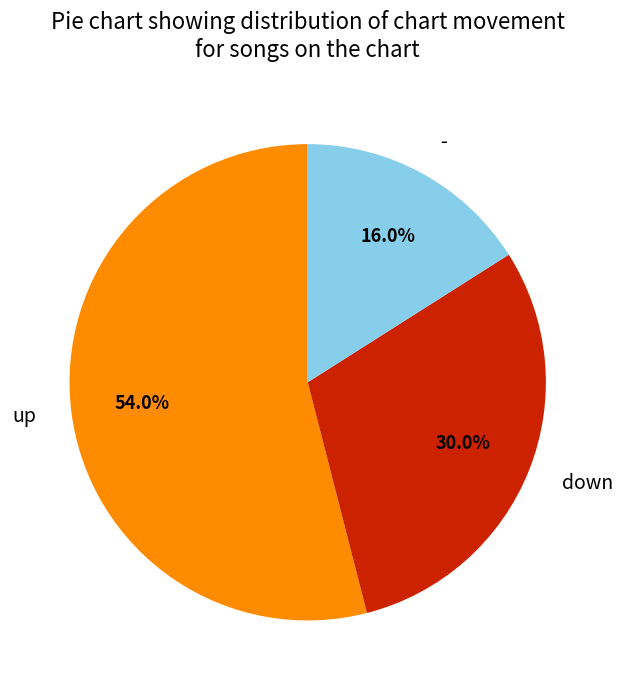

True or false: down accounts for 30% of the total.

True